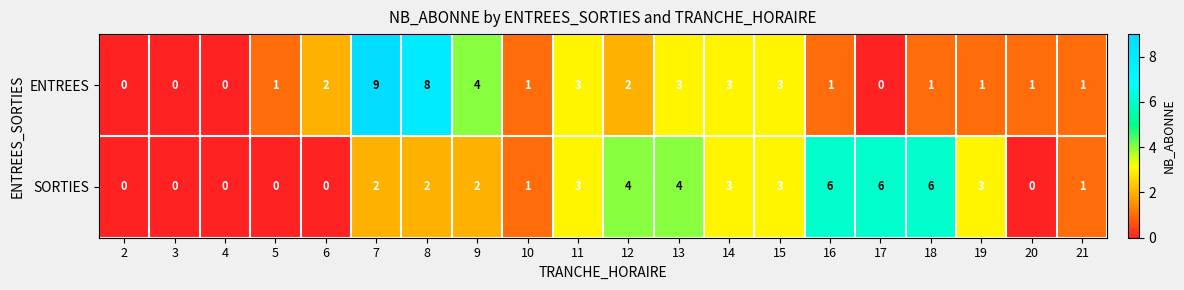

The SORTIES series shows 2 at 21. True or false?

False